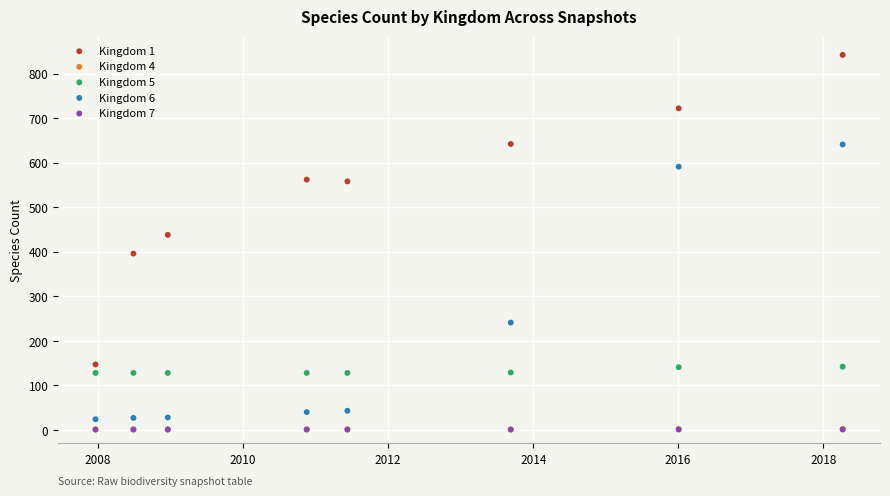

Which series reaches the maximum Y coordinate?

Kingdom 1